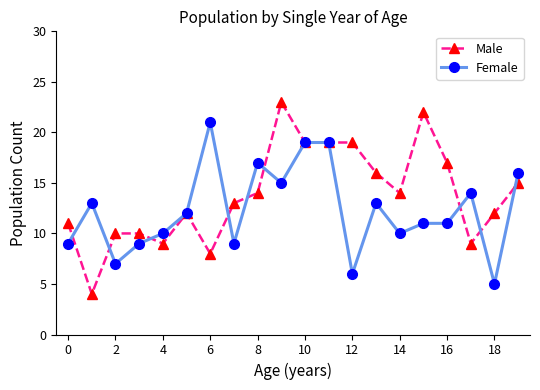

What is the value of the Male point at the 2nd from the left?

4